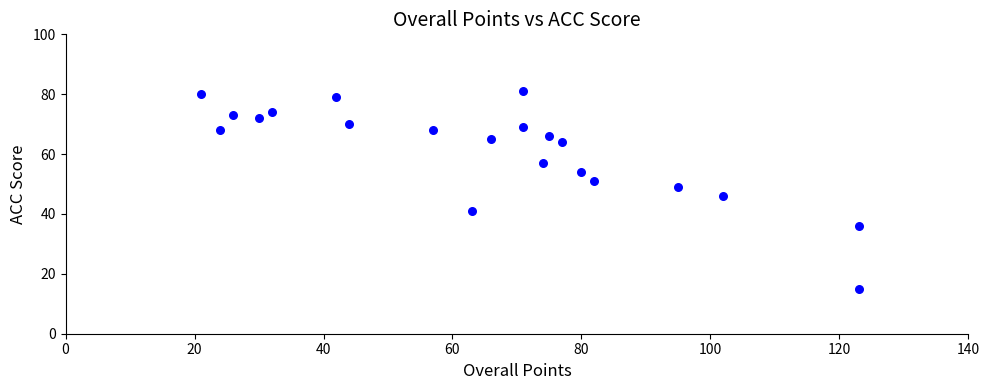

What Y value in the scatter plot is closest to 48?

49